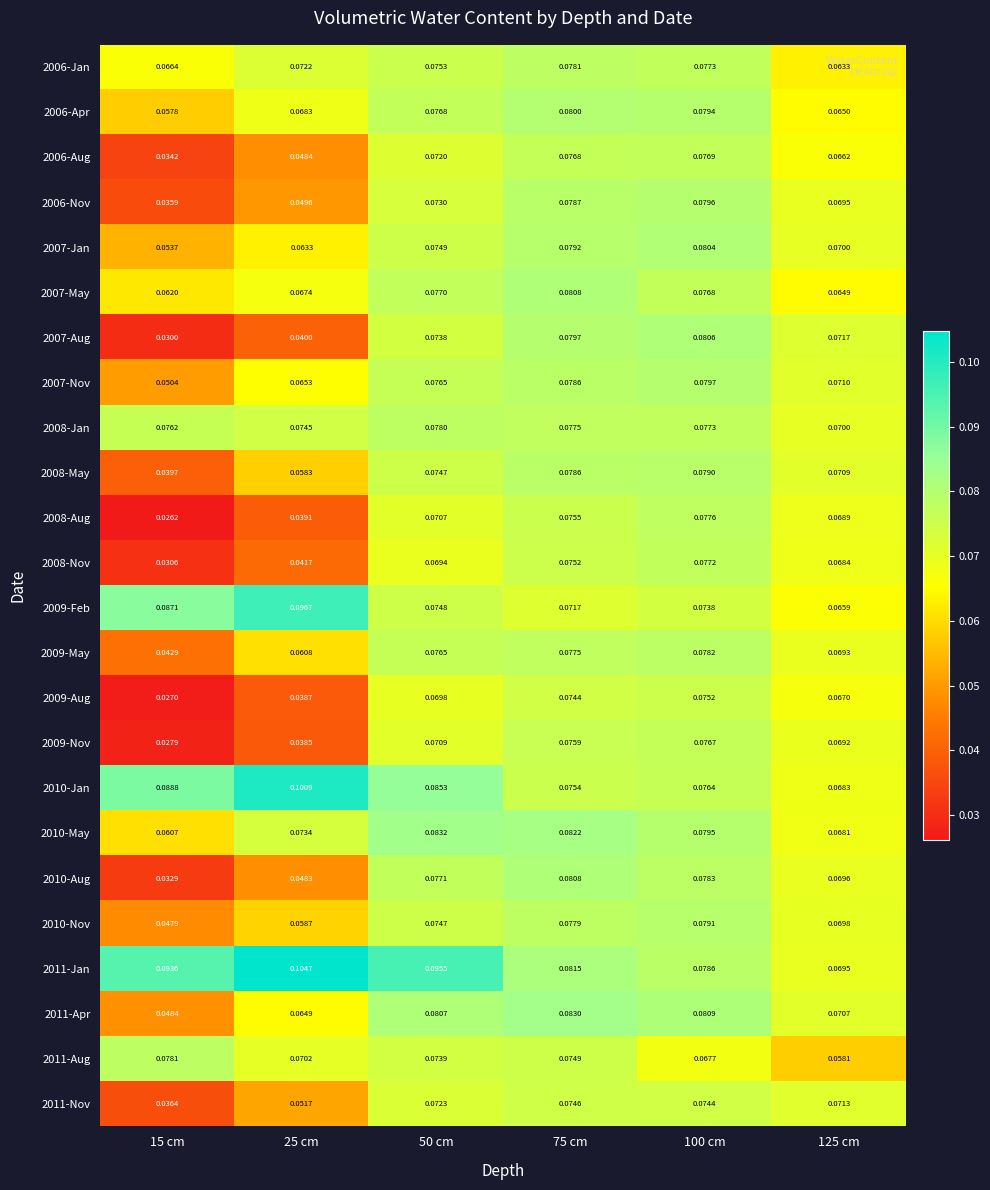

Which series changed the most between 50 cm and 75 cm?

2011-Jan